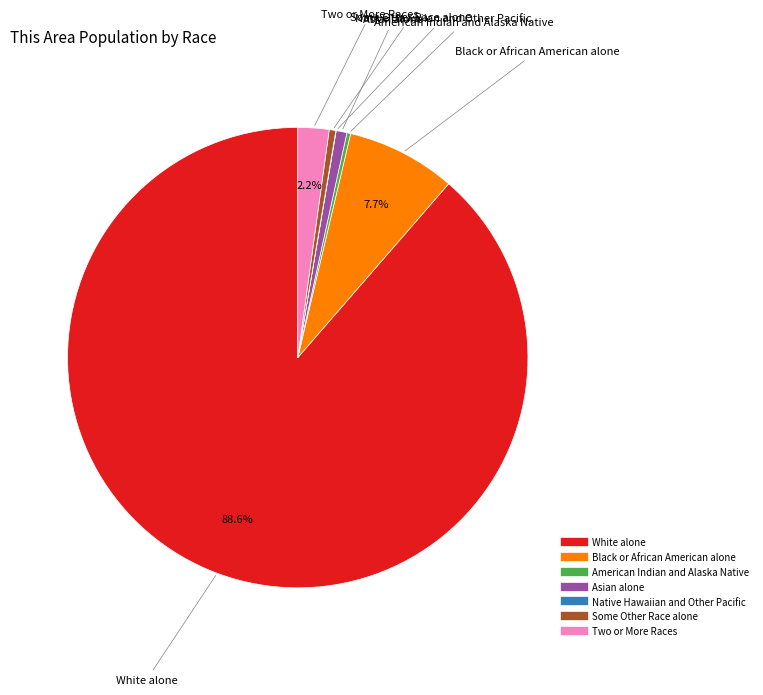

What is the largest slice in the pie chart?

White alone